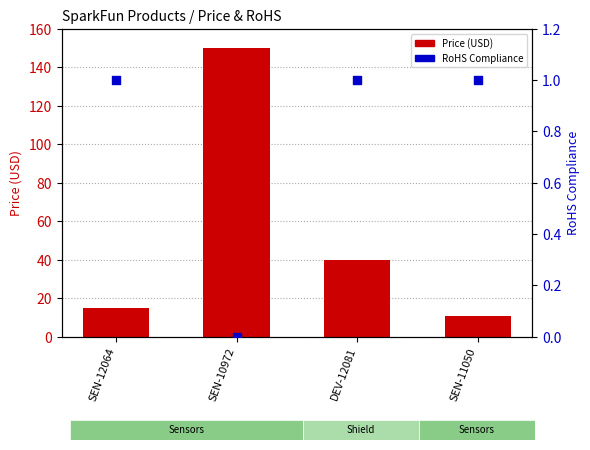

Which series has the largest total across all categories?

Price (USD)